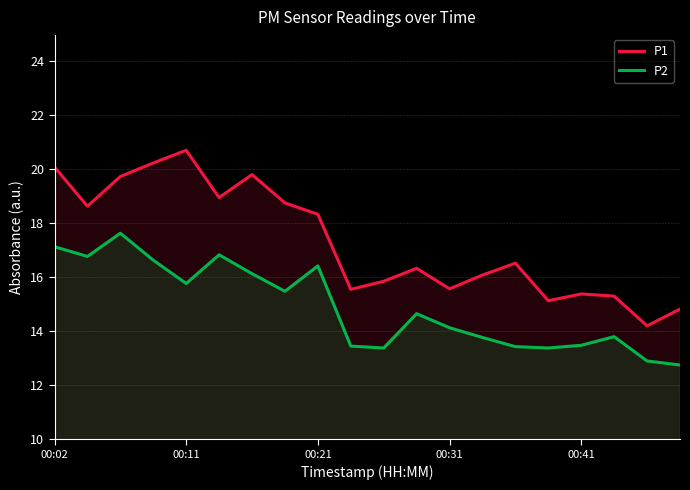

At how many categories does at least one series exceed 15?

18